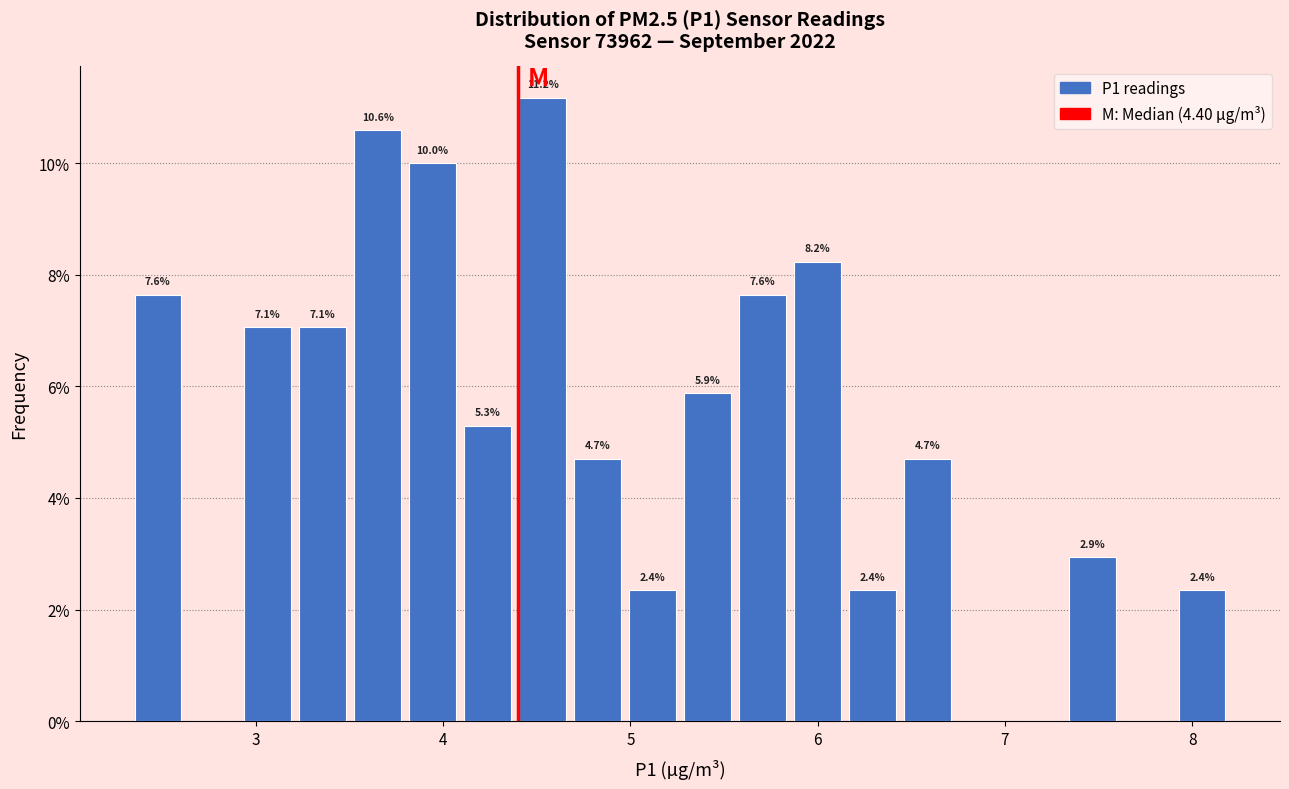

Around what value on the x-axis is the tallest bar? Give the approximate position of its centre, as read against the axis.

4.5